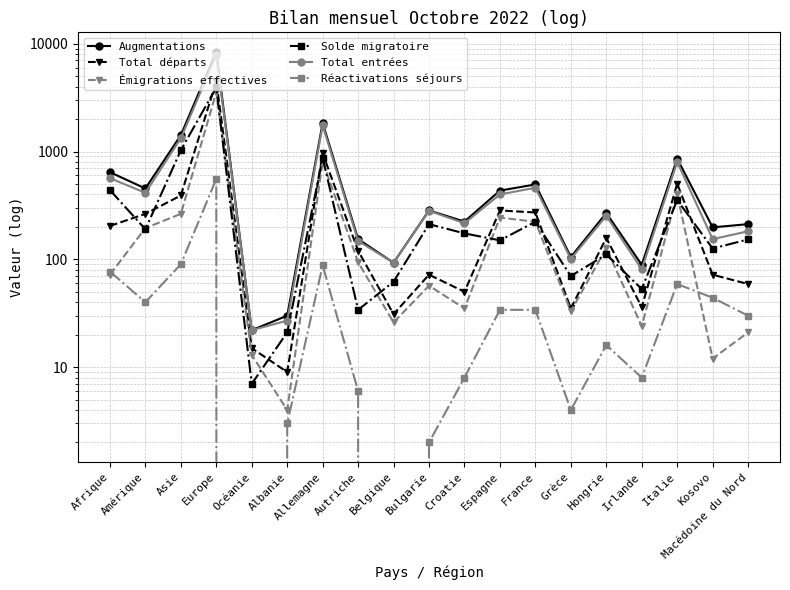

At which category does Solde migratoire reach its first local peak?

Europe